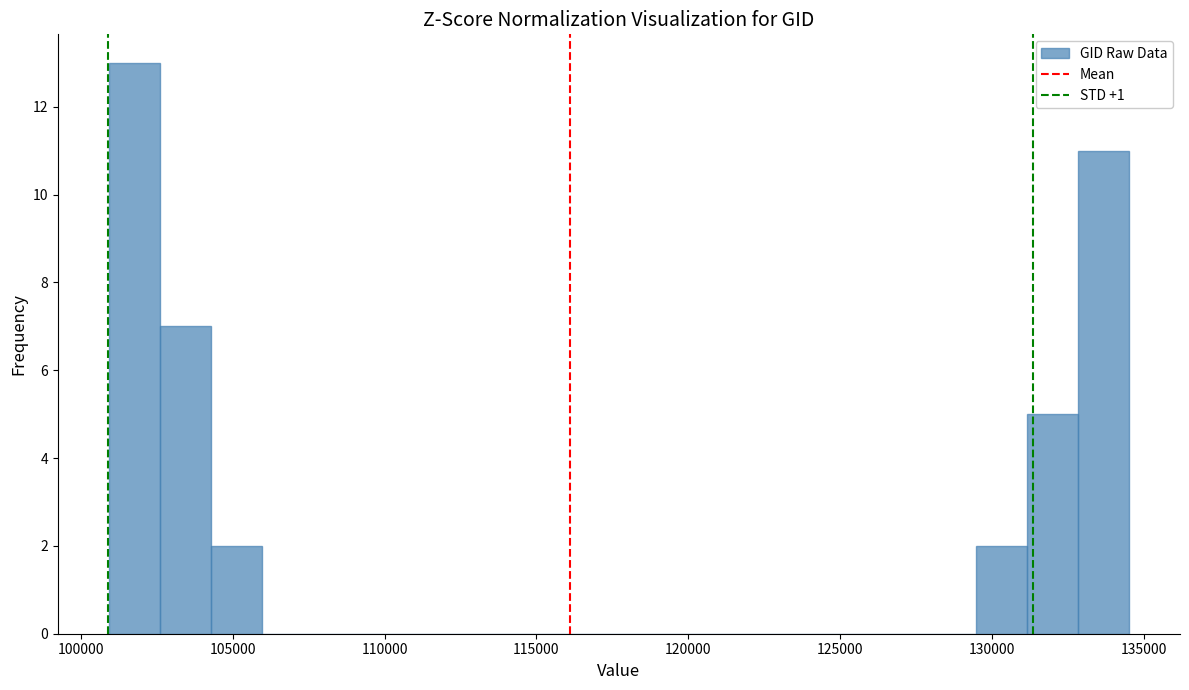

Read against the x-axis, roughly where is the centre of the tallest bar?

102000